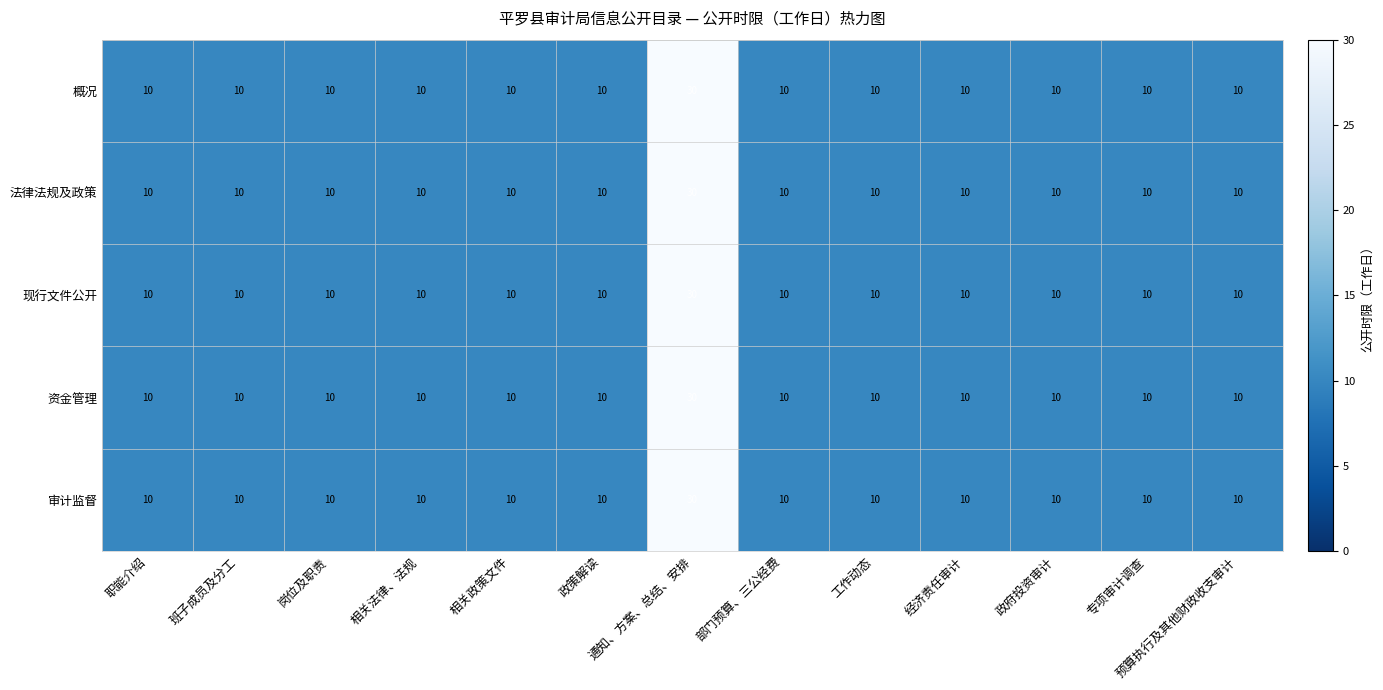

What value does the 法律法规及政策 series have at 政策解读?

10